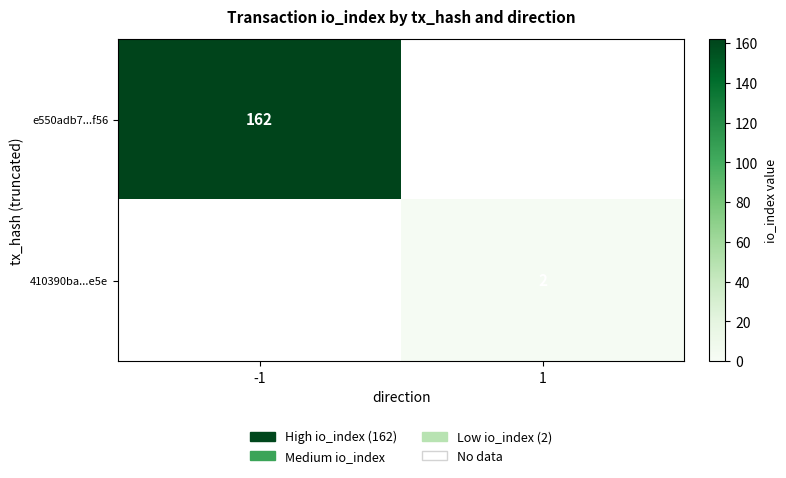

The value of 410390ba...e5e at 1 is 2. True or false?

True